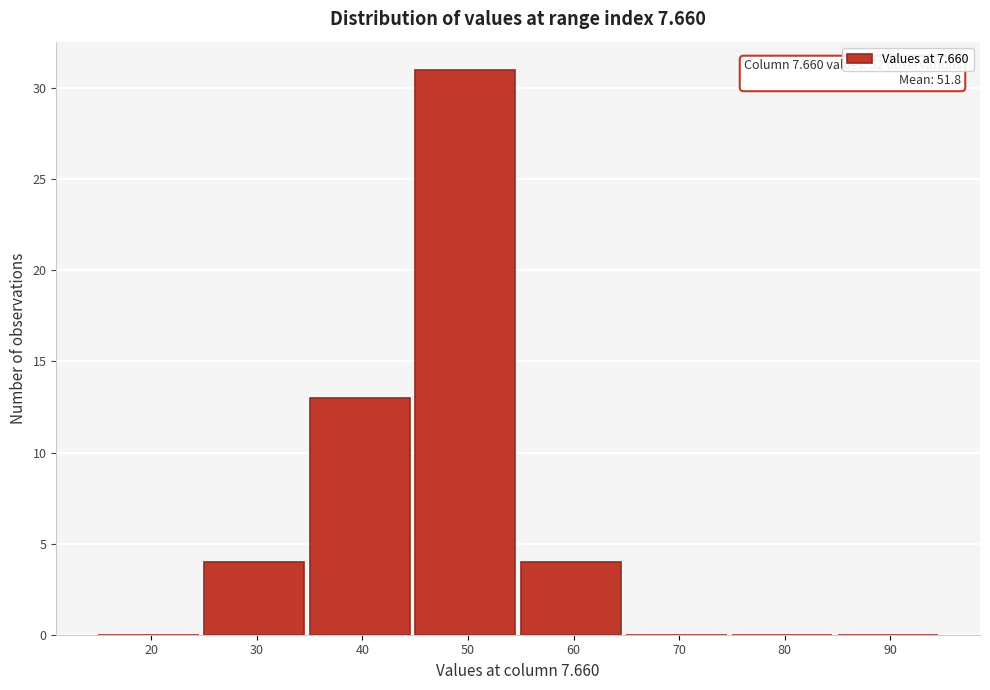

Reading left to right, list all the values displayed in this chart.

20=0	30=4	40=13	50=31	60=4	70=0	80=0	90=0